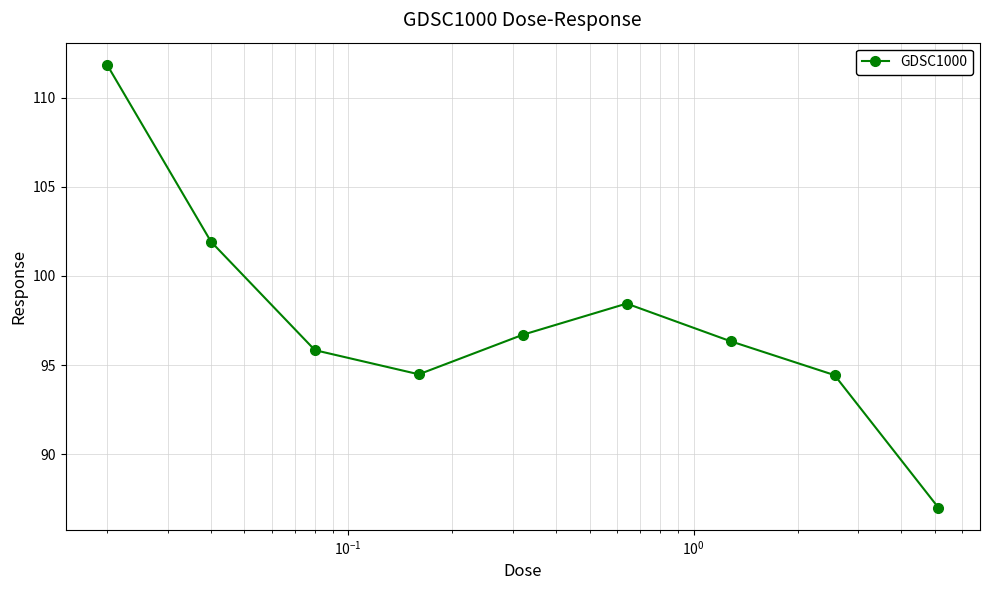

What is the value of the 1st point from the left?

111.8